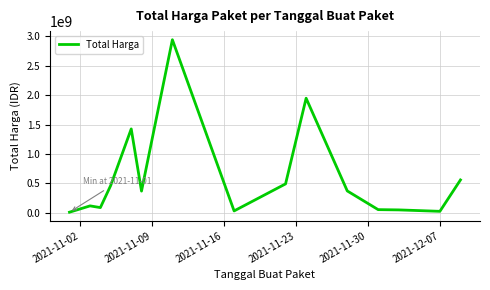

What is the difference between the maximum and minimum values?

2926575740